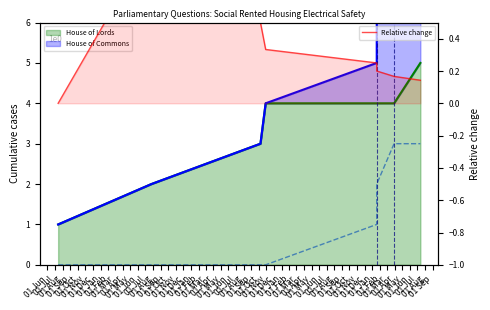

What is the change in value from 01 Aug to 01 Oct?

-0.2